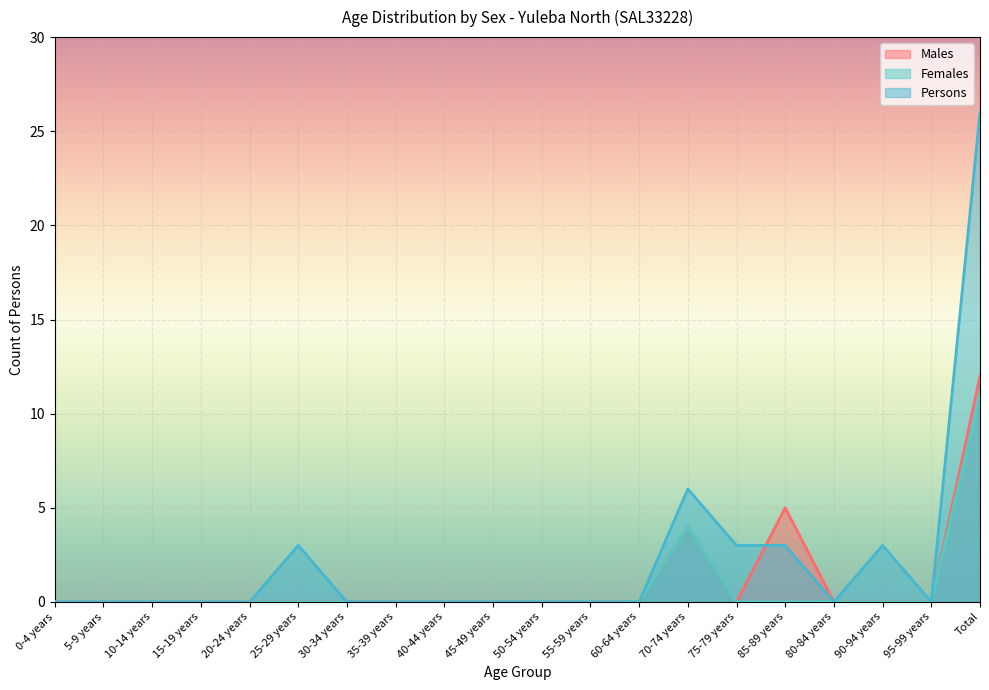

Which series has the widest spread of values?

Persons